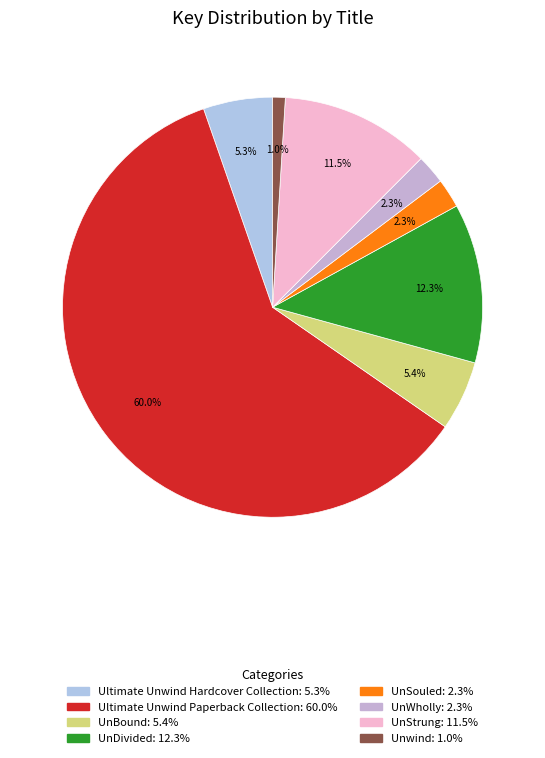

Which slice represents more than half of the pie?

Ultimate Unwind Paperback Collection